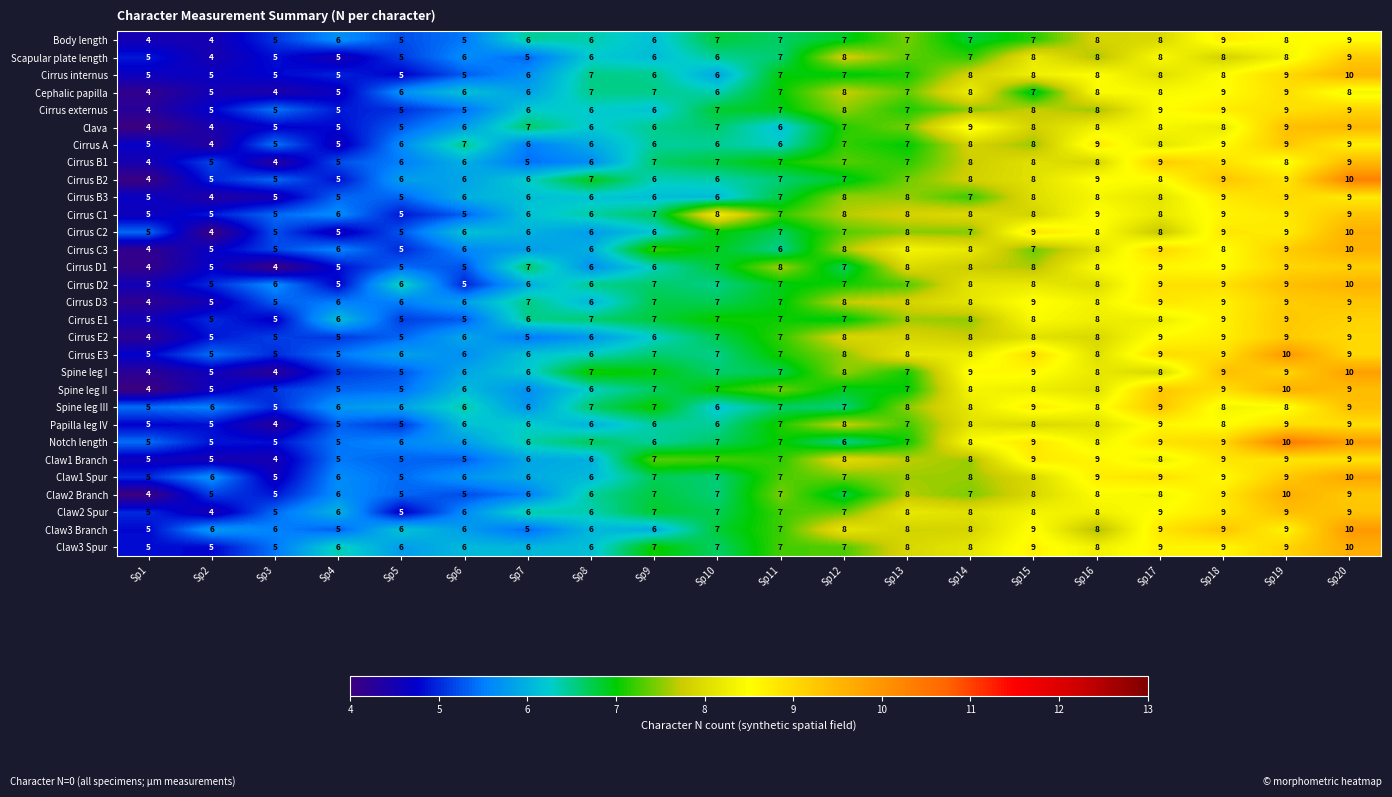

The Spine leg II series shows 16 at Sp17. True or false?

False